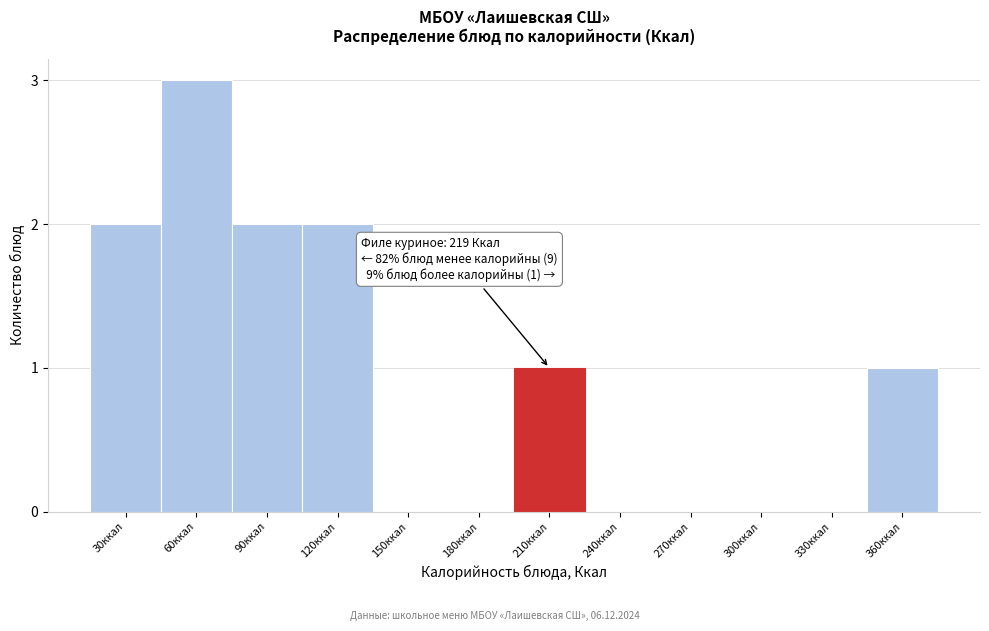

Reading left to right, list all the values displayed in this chart.

30ккал=2	60ккал=3	90ккал=2	120ккал=2	150ккал=0	180ккал=0	210ккал=1	240ккал=0	270ккал=0	300ккал=0	330ккал=0	360ккал=1